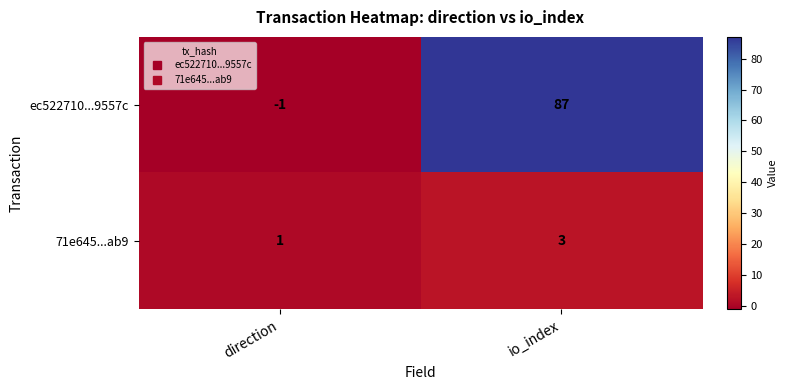

Which series has the largest range (max minus min)?

ec522710...9557c